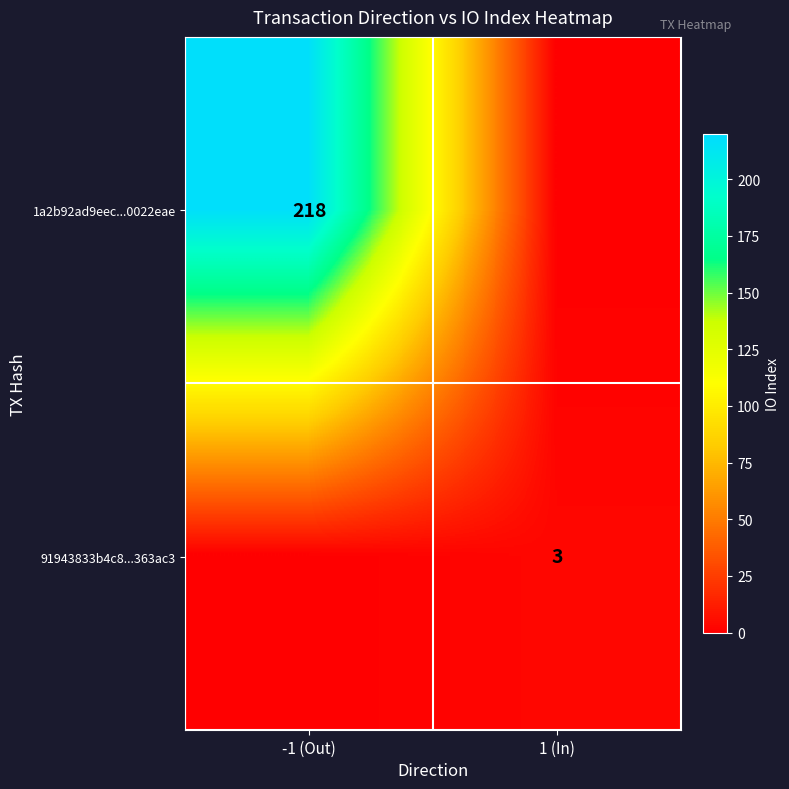

The value of 1a2b92ad9eec...0022eae at -1 (Out) is 52. True or false?

False